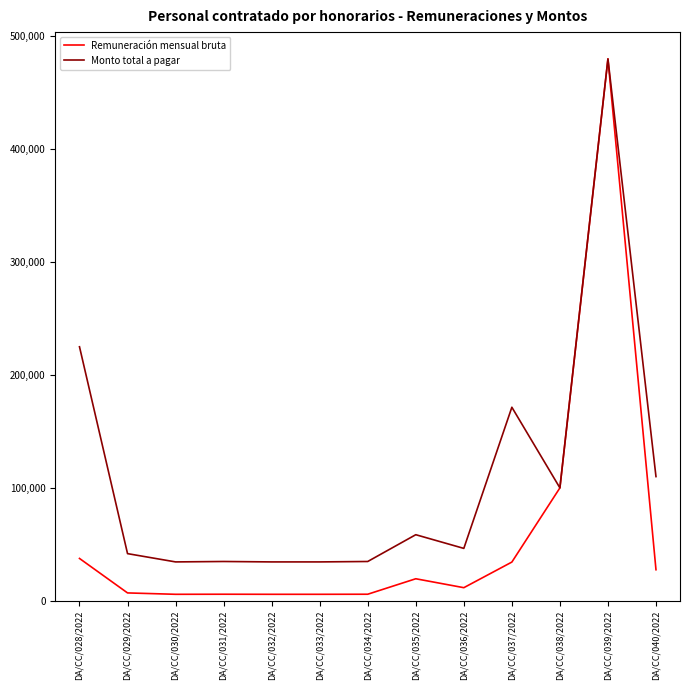

How many lines are shown in the chart?

2